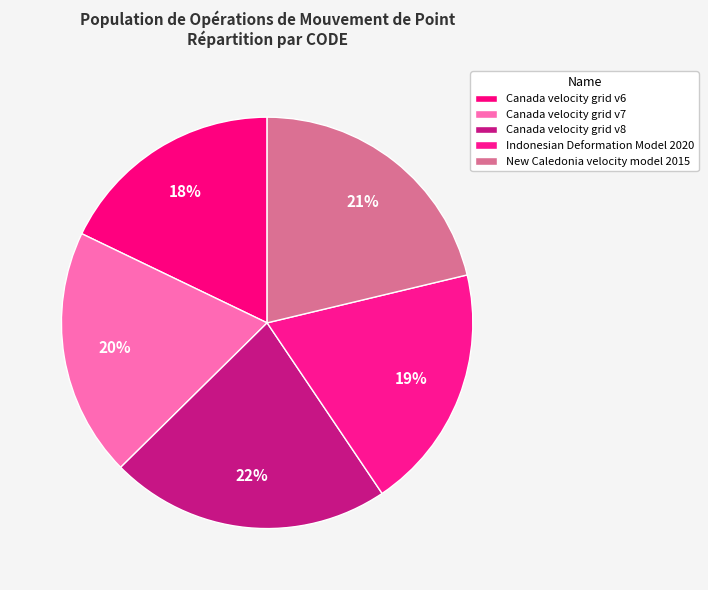

Rank the categories by value from lowest to highest.

Canada velocity grid v6, Indonesian Deformation Model 2020, Canada velocity grid v7, New Caledonia velocity model 2015, Canada velocity grid v8